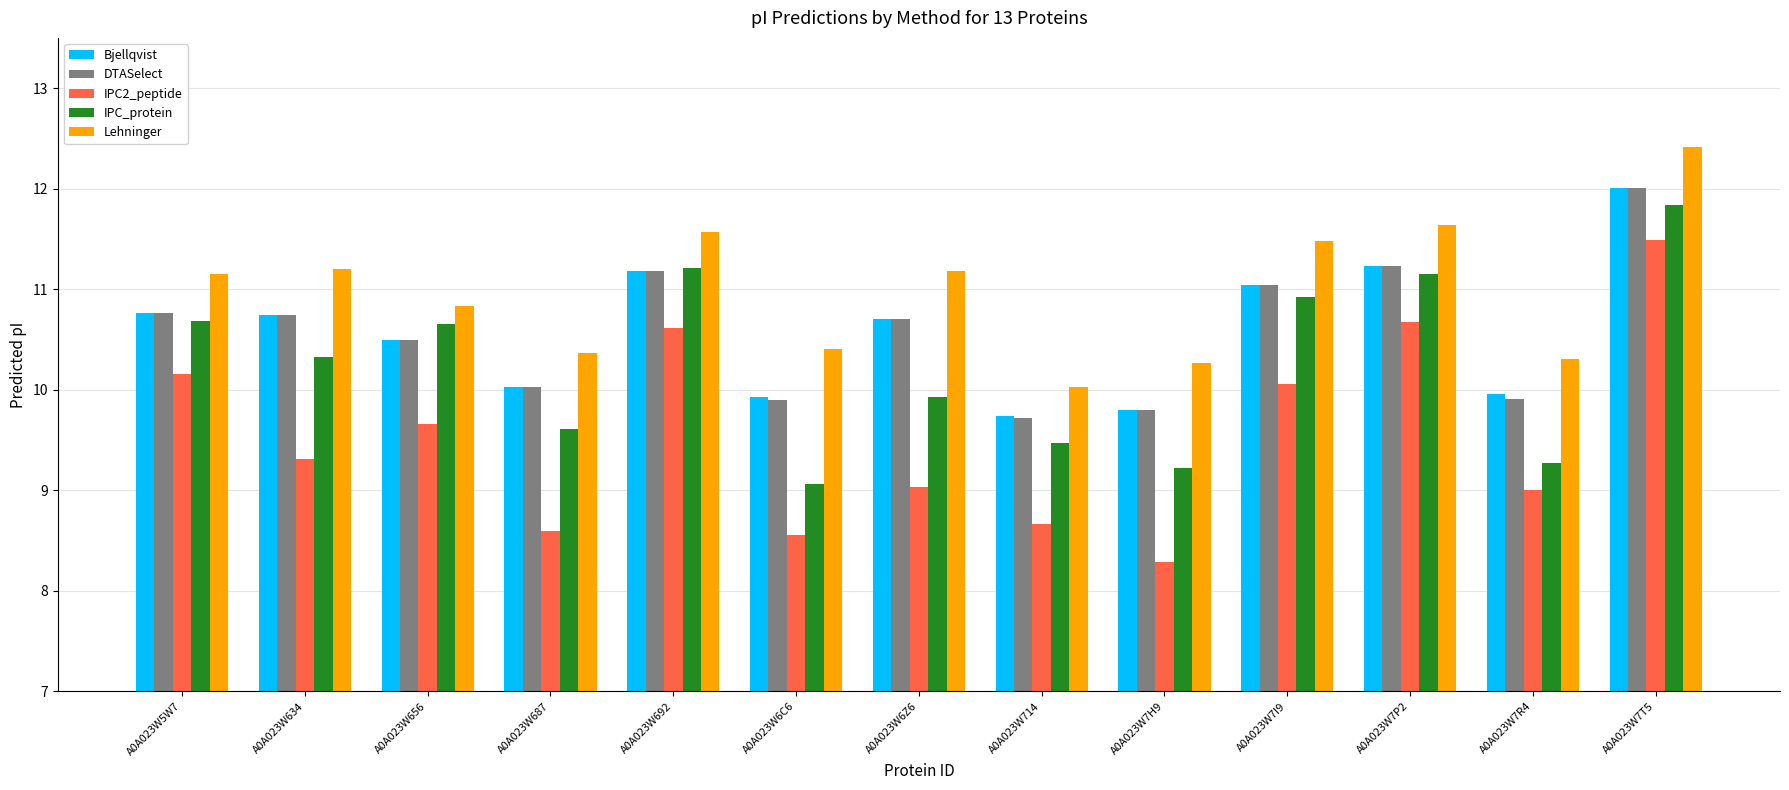

What is the difference between the maximum and minimum values in the IPC_protein series?

2.8